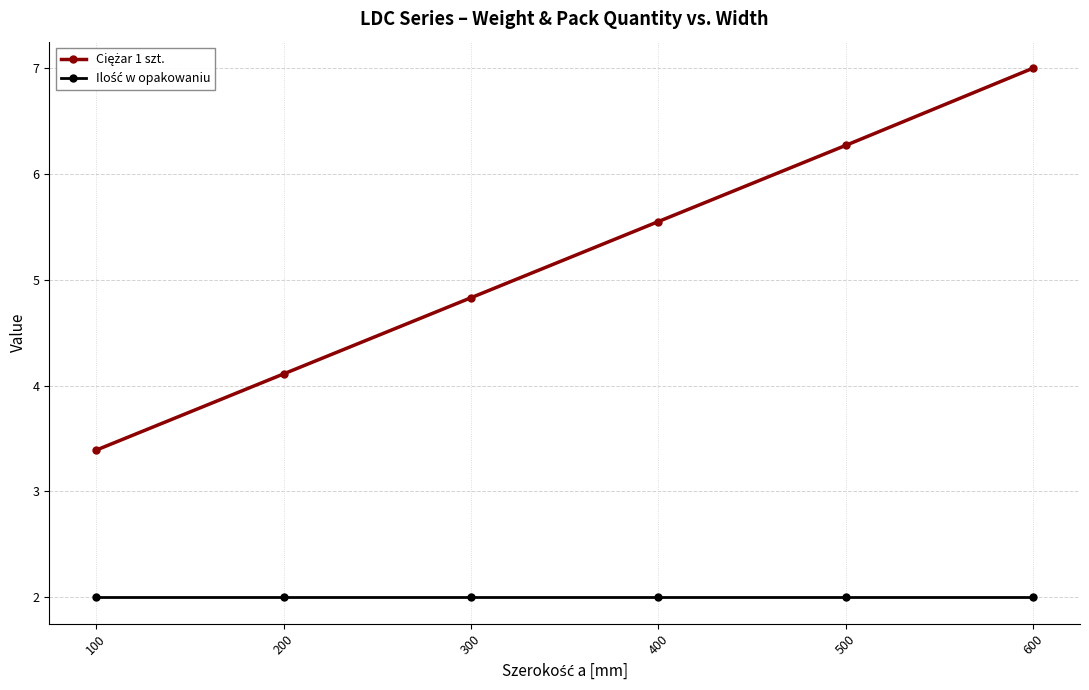

How many categories are shown in the chart?

6